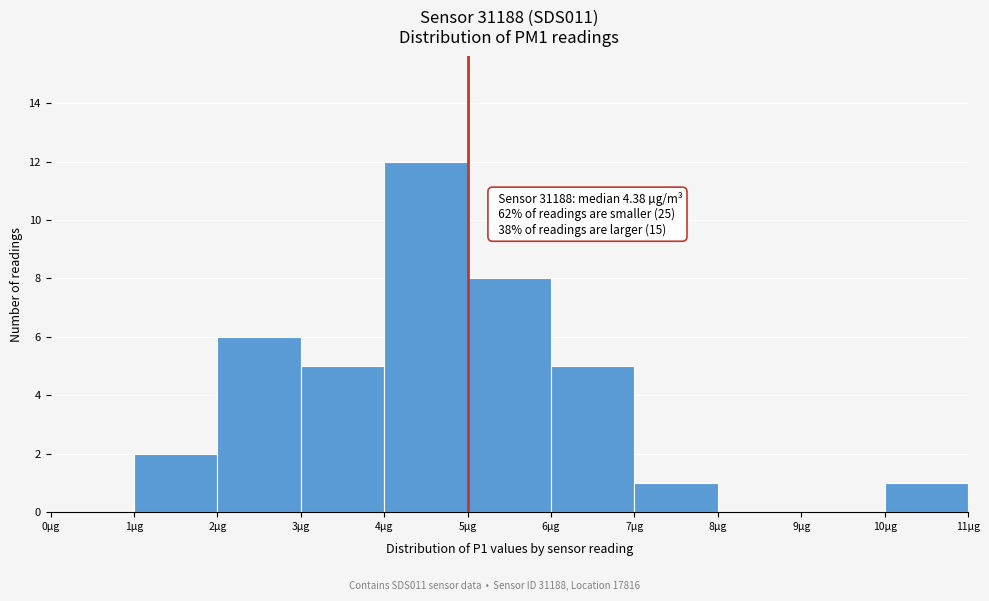

Which range on the x-axis has the tallest bar?

4 to 5